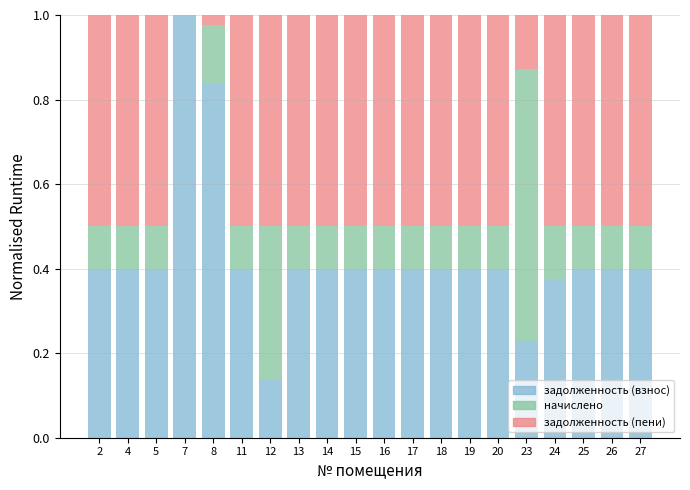

What is the total value across all series at 12?

1.0